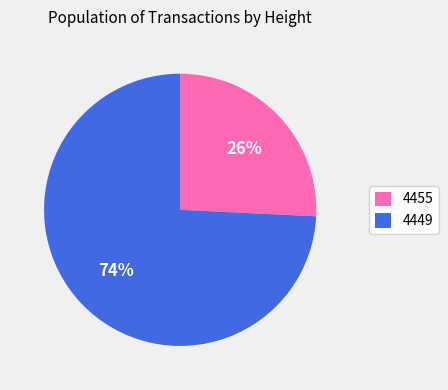

Which slice is the smallest?

4455